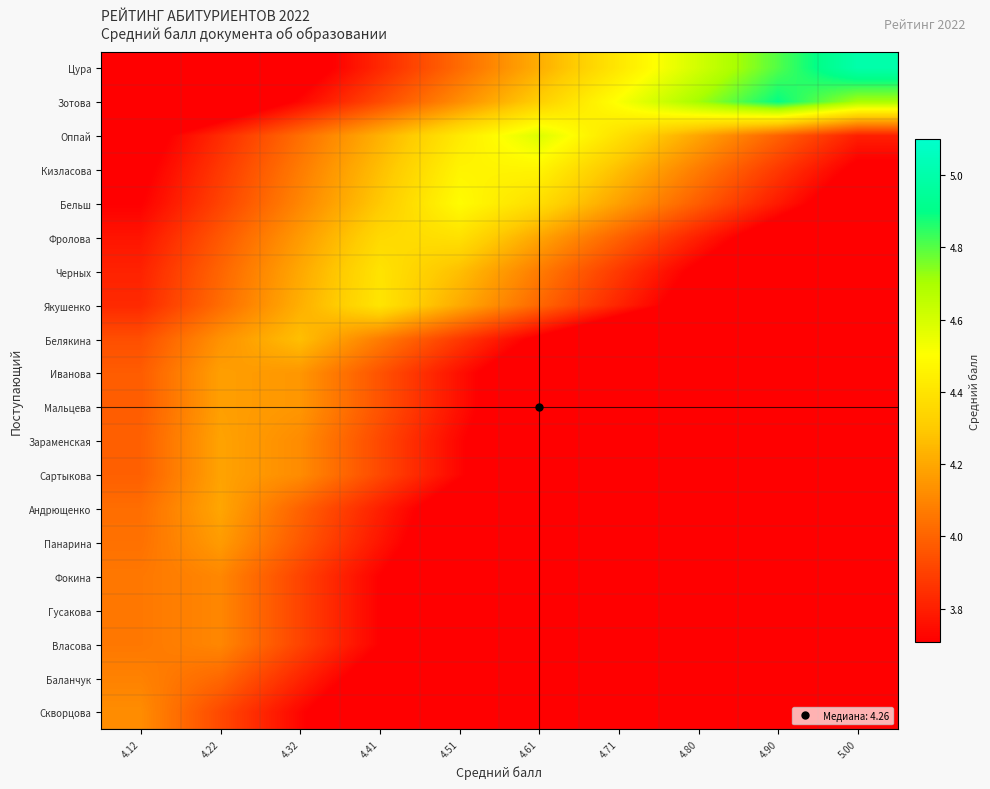

At how many categories does at least one series exceed 4?

10